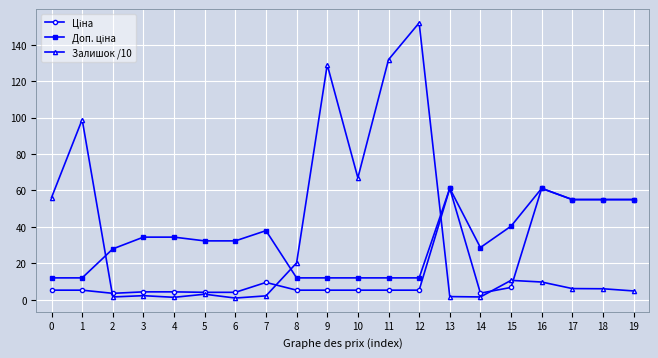

What is the greatest value displayed?

152.0